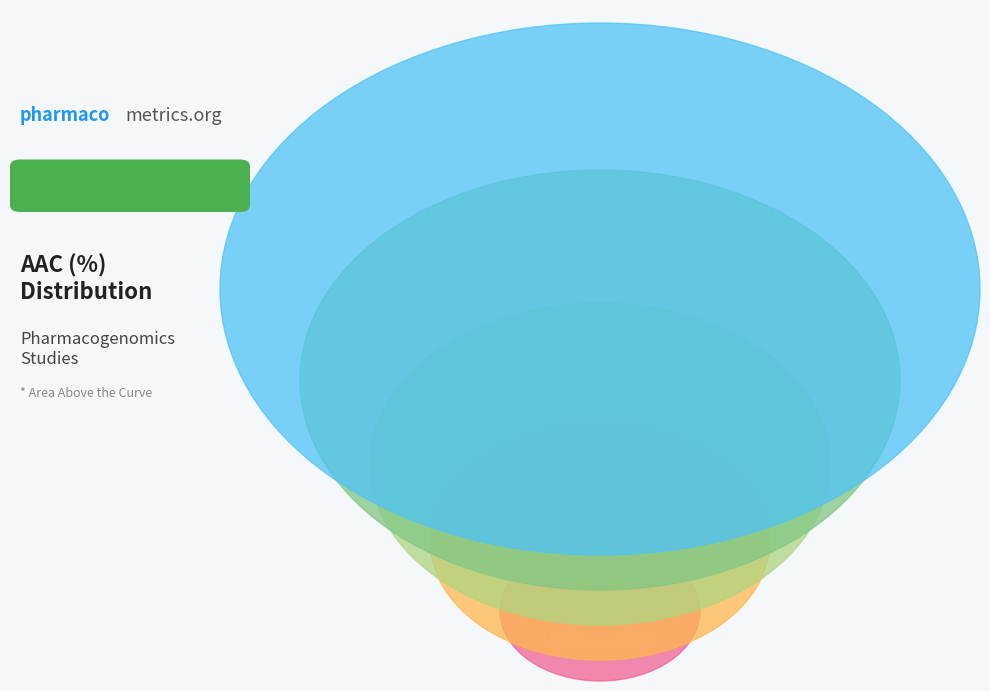

Which has a higher value, gCSI or CTRPv2?

CTRPv2